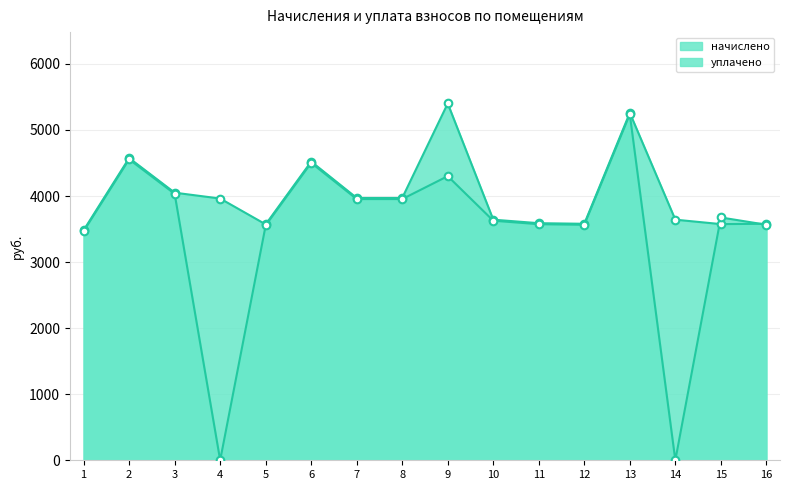

Which series contains the highest Y value?

начислено